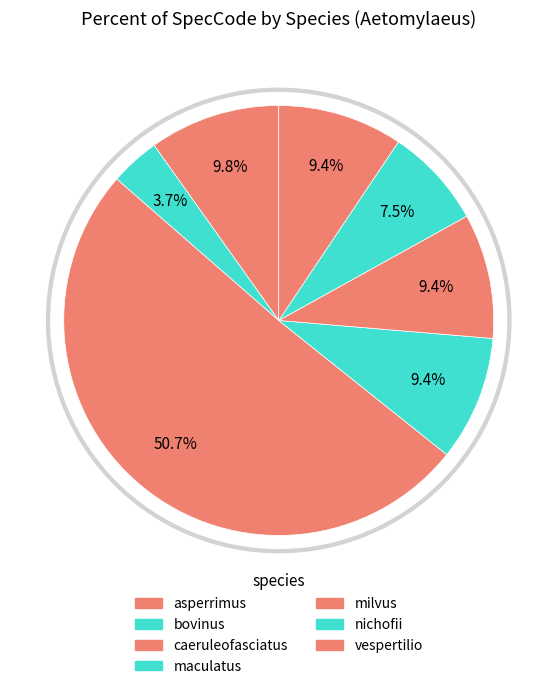

Which category has the biggest portion of the pie?

caeruleofasciatus